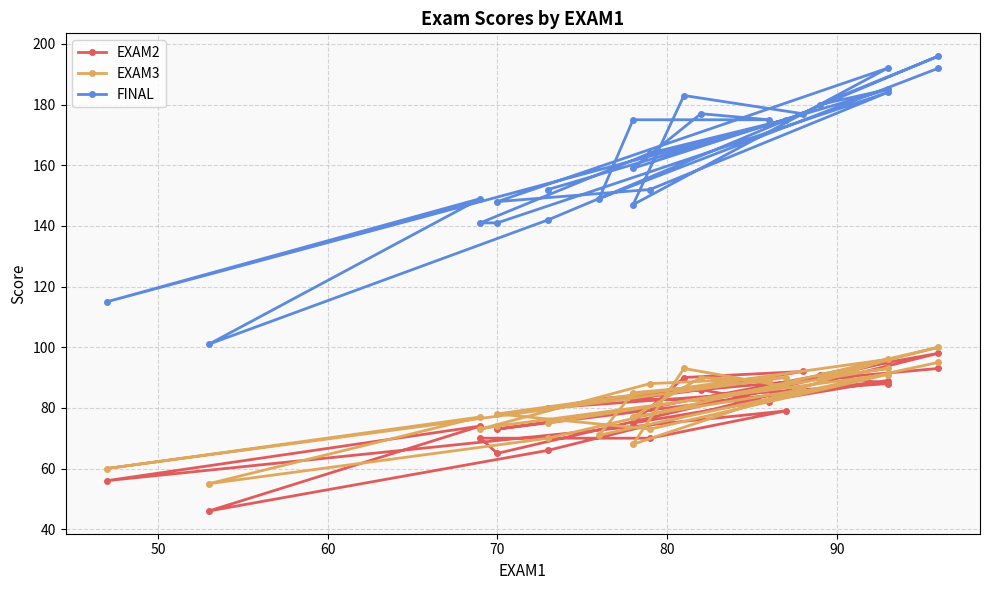

True or false: EXAM2 and EXAM3 intersect in this chart.

True